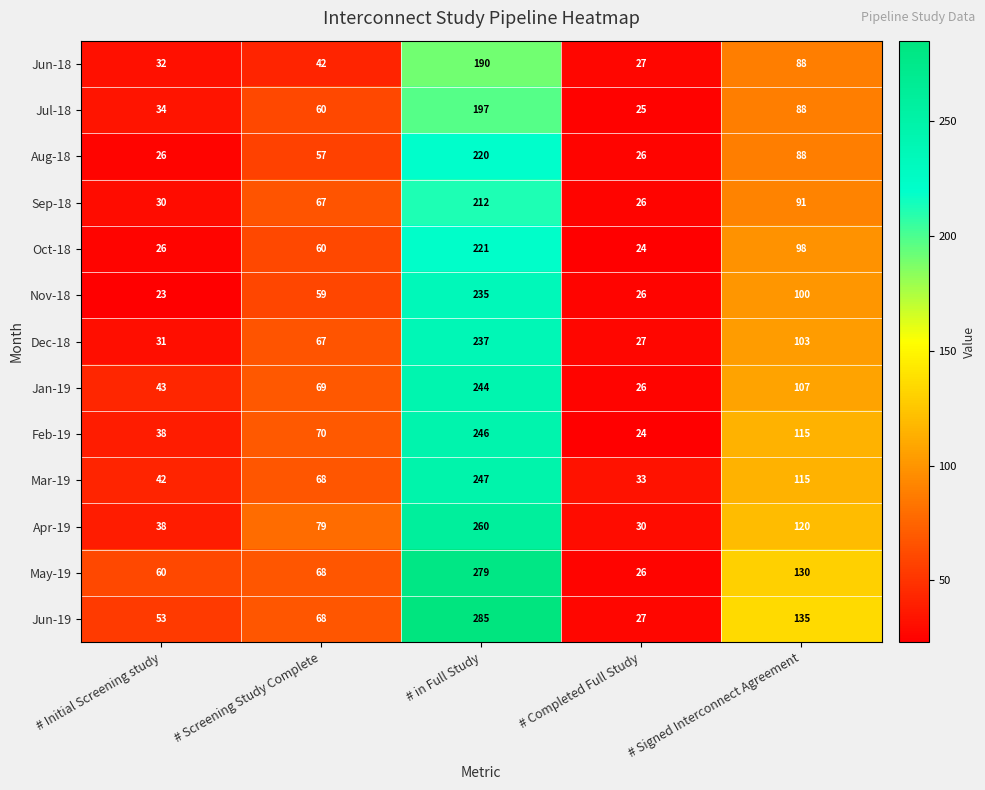

What is the minimum value shown in the chart?

23